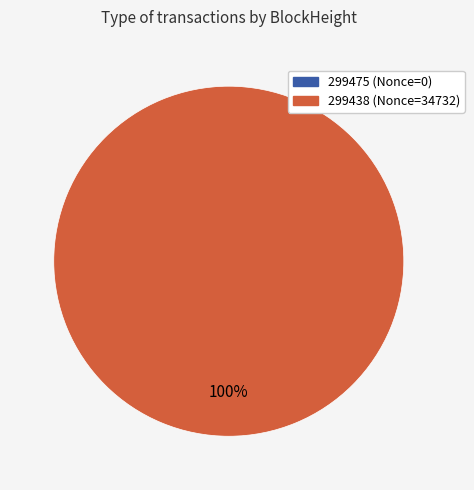

What percentage do 299438 and 299475 together represent?

100.0%